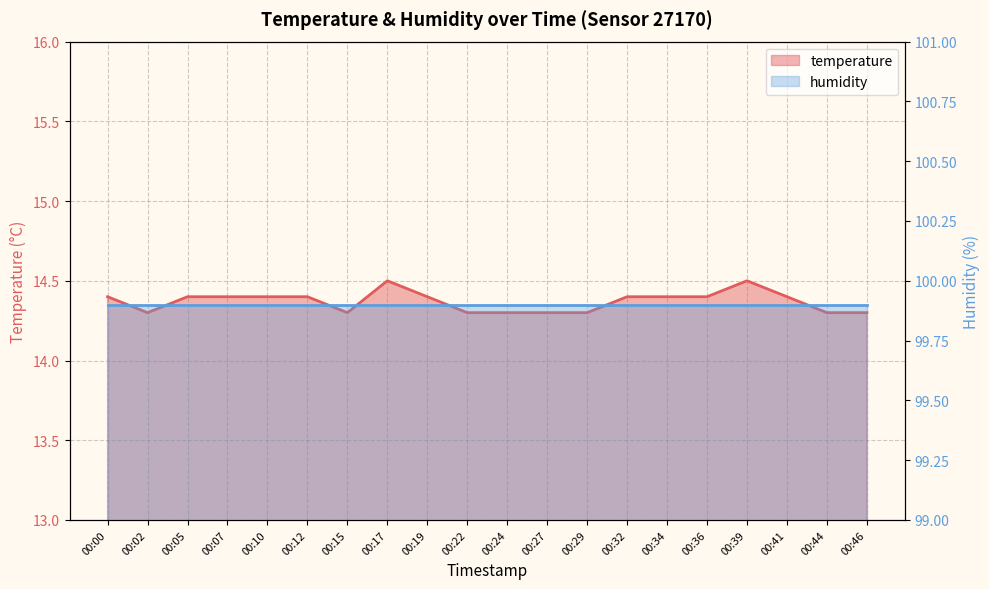

What is the smallest value displayed?

14.3